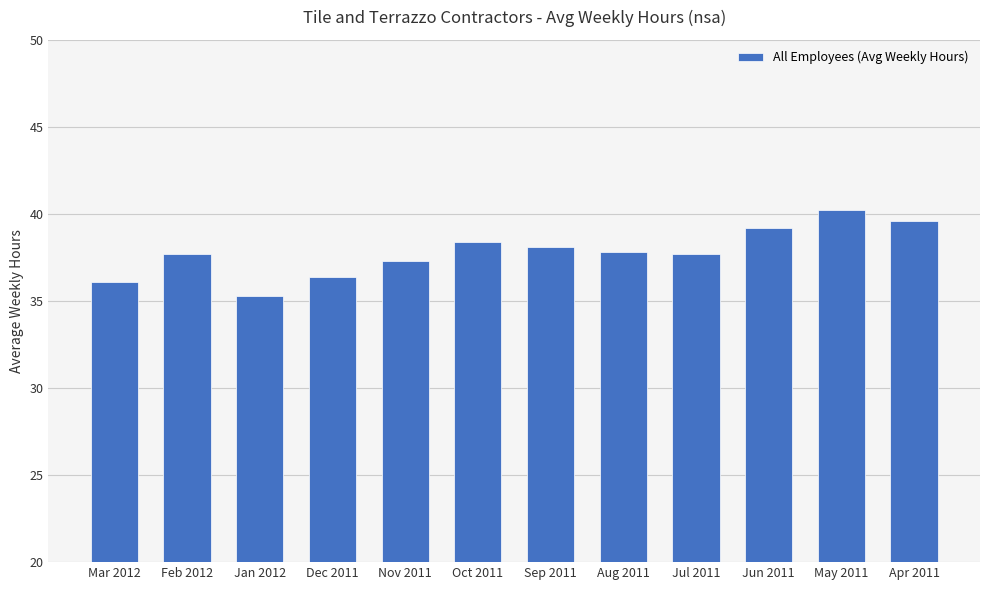

Where is the data nearest to the value 37?

Nov 2011